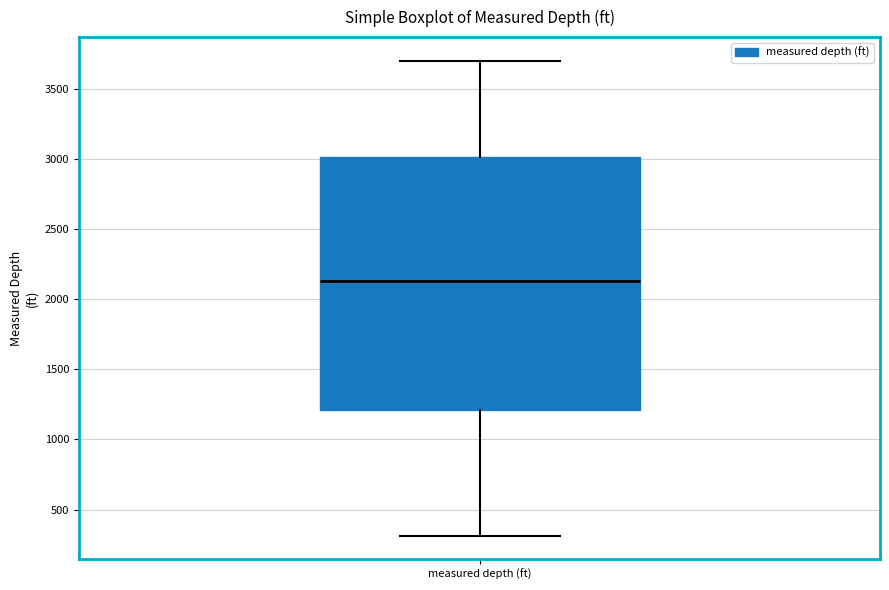

Transcribe this box plot: give where the median line is, the range the box spans, and where the two whiskers end, as read against the y-axis. The values are not printed on the chart, so give them approximately, as read against the axis.

median 2150, box 1200 to 3000, whiskers 300 to 3700